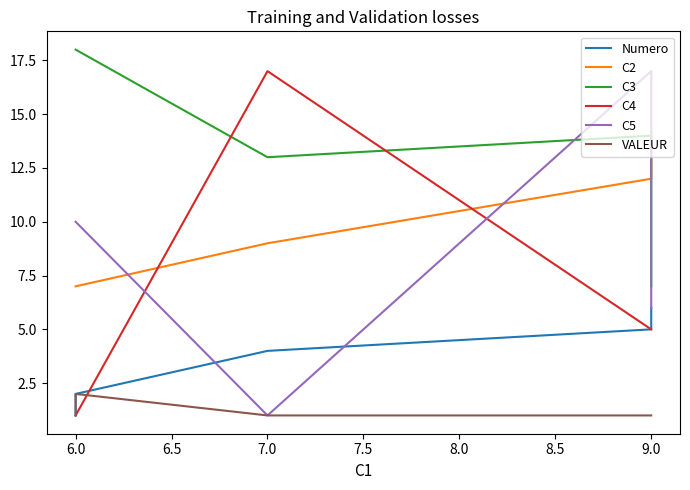

What is the difference between the maximum and minimum values in the VALEUR series?

1